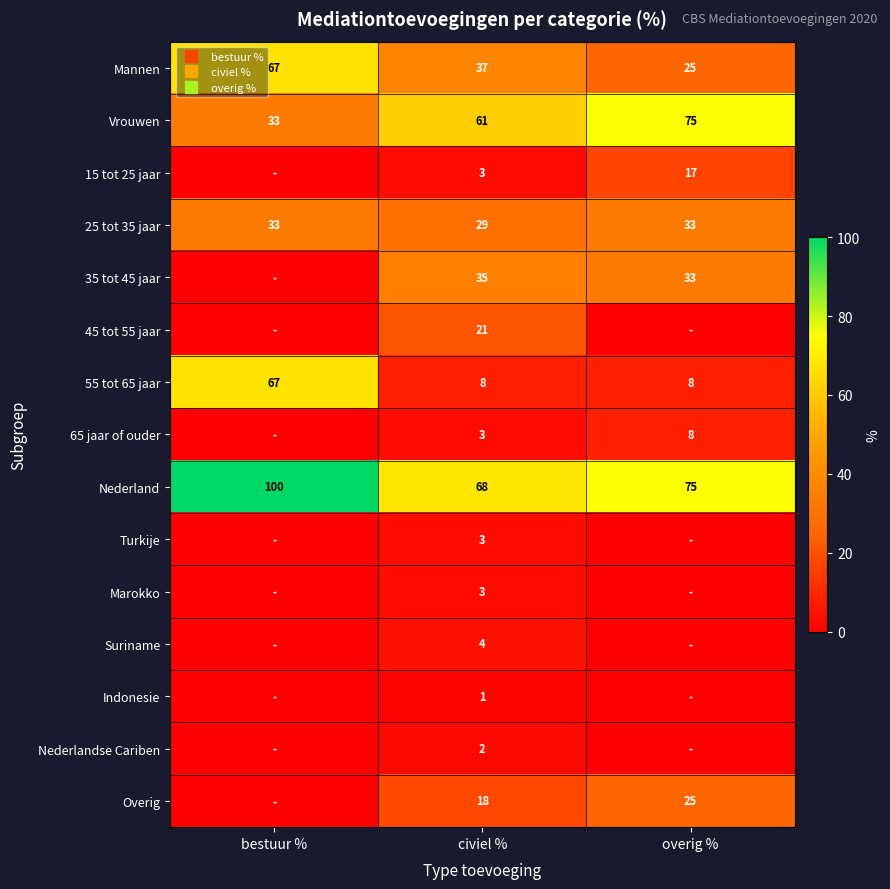

Count the number of categories in the chart.

3